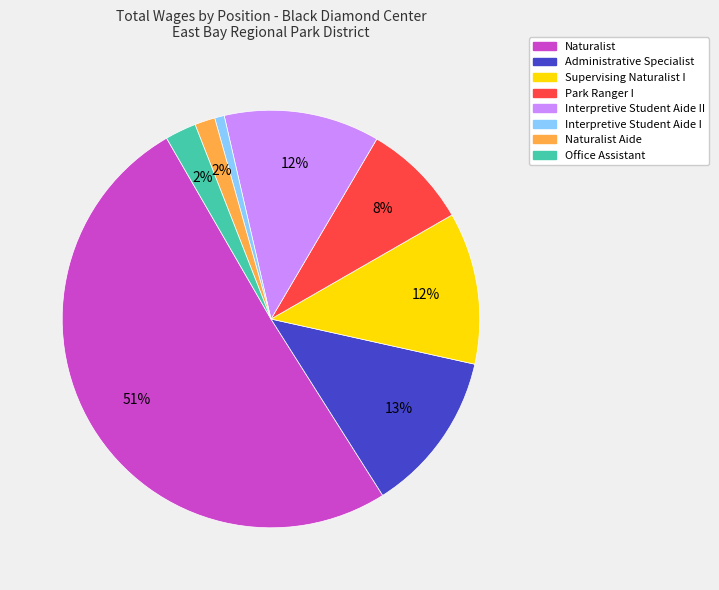

How many segments does this pie chart have?

8